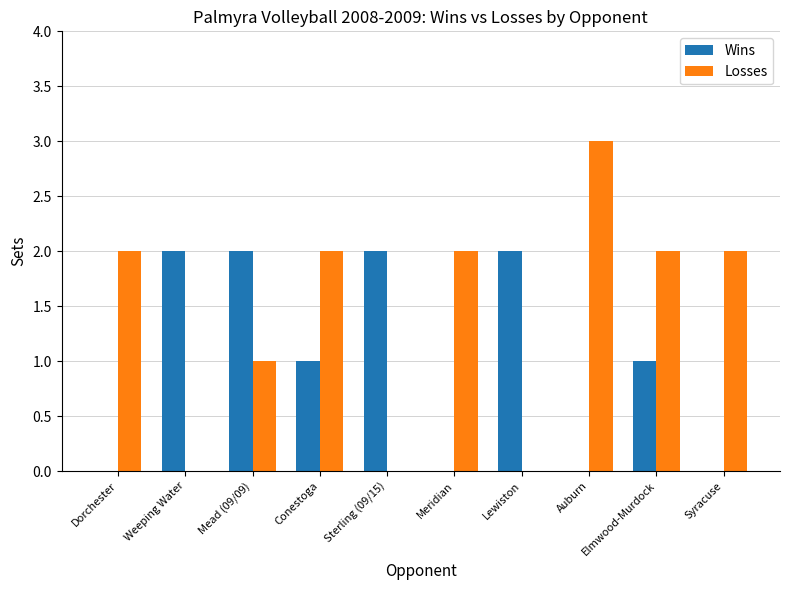

Reading right to left, what are all the values shown in this chart?

Wins: 0	1	0	2	0	2	1	2	2	0
Losses: 2	2	3	0	2	0	2	1	0	2